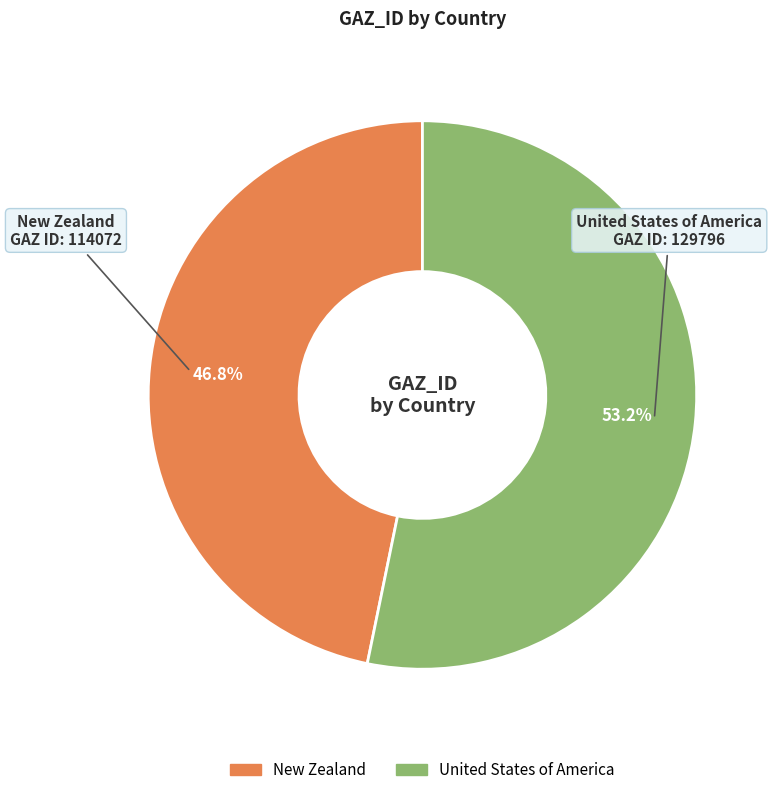

Do New Zealand and United States of America together represent more than half of the pie?

Yes